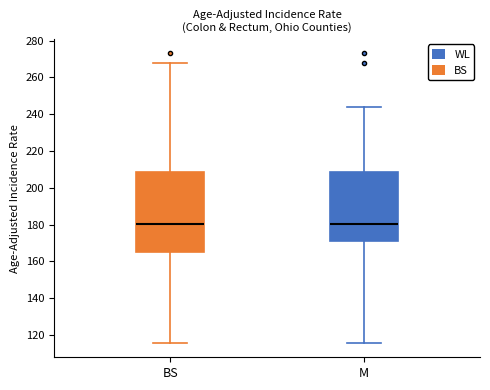

Which box is the tallest, from its lower edge to its upper edge?

BS